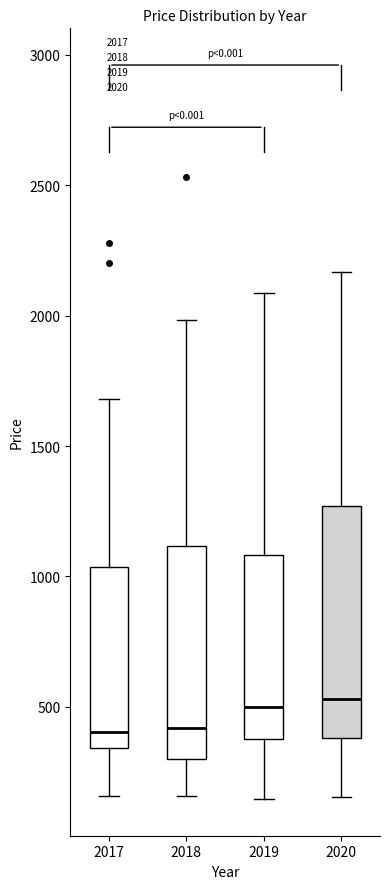

Comparing the boxes themselves (not the whiskers), which one is the tallest?

2020